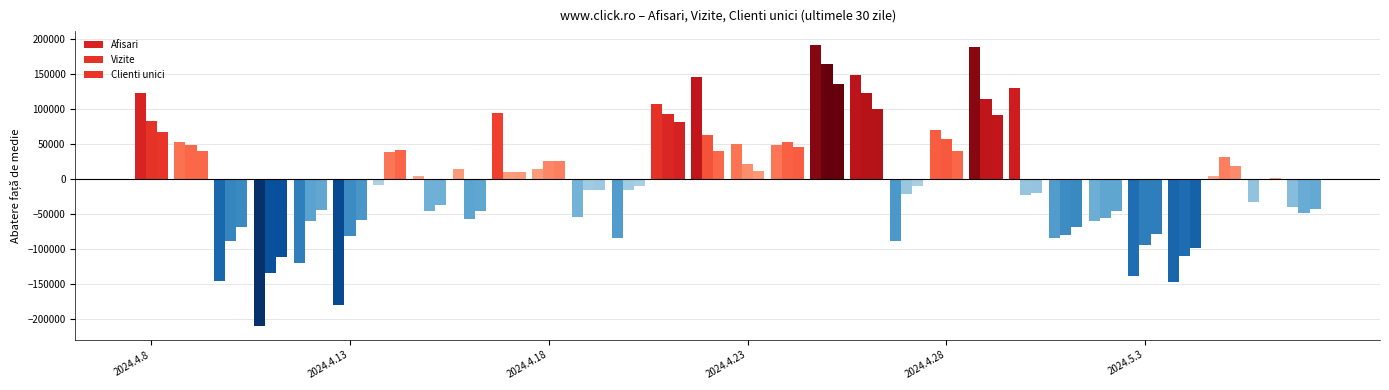

Does the chart contain stacked bars?

No